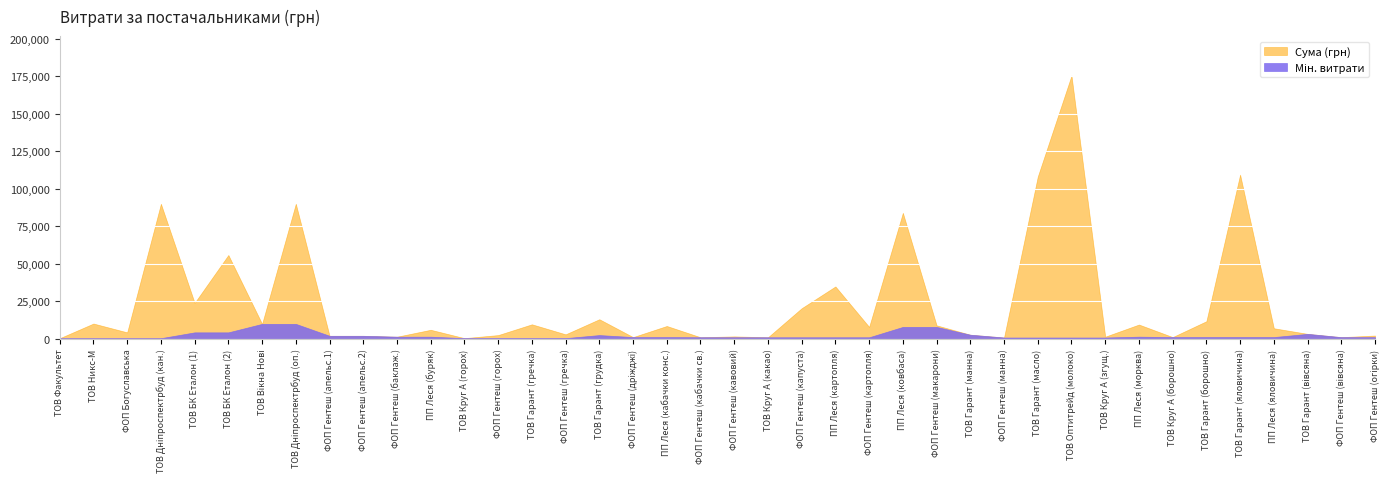

How many lines are shown in the chart?

2